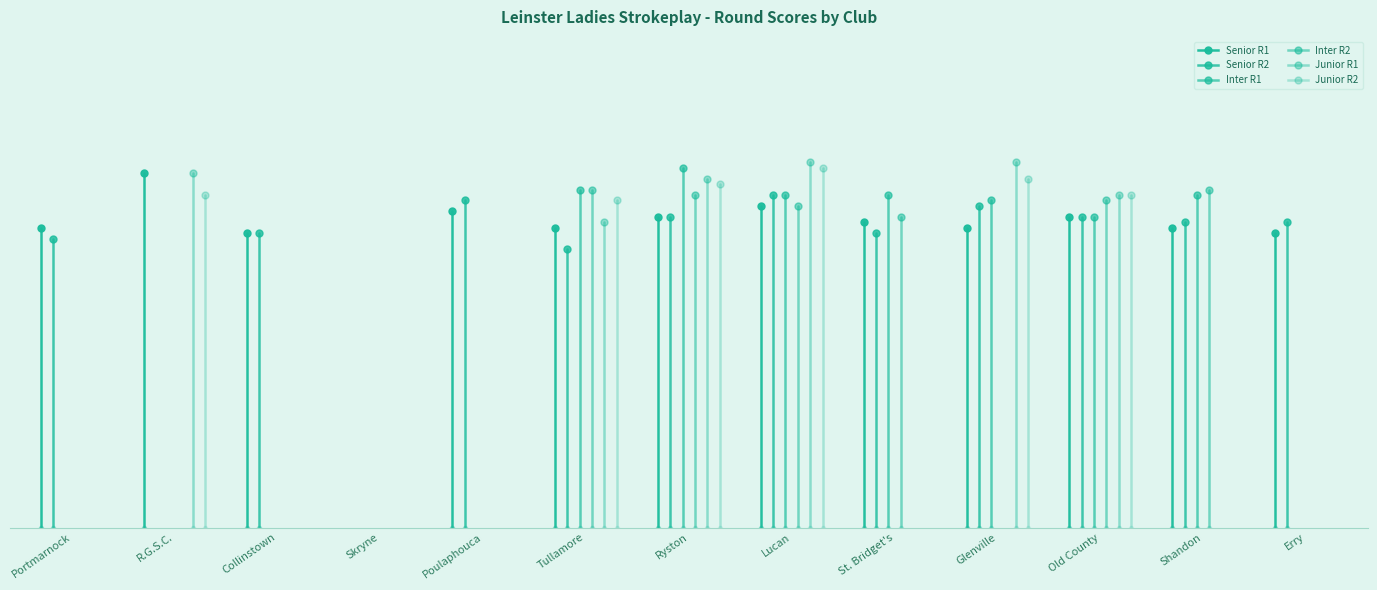

Which category has the highest value across all series?

Lucan